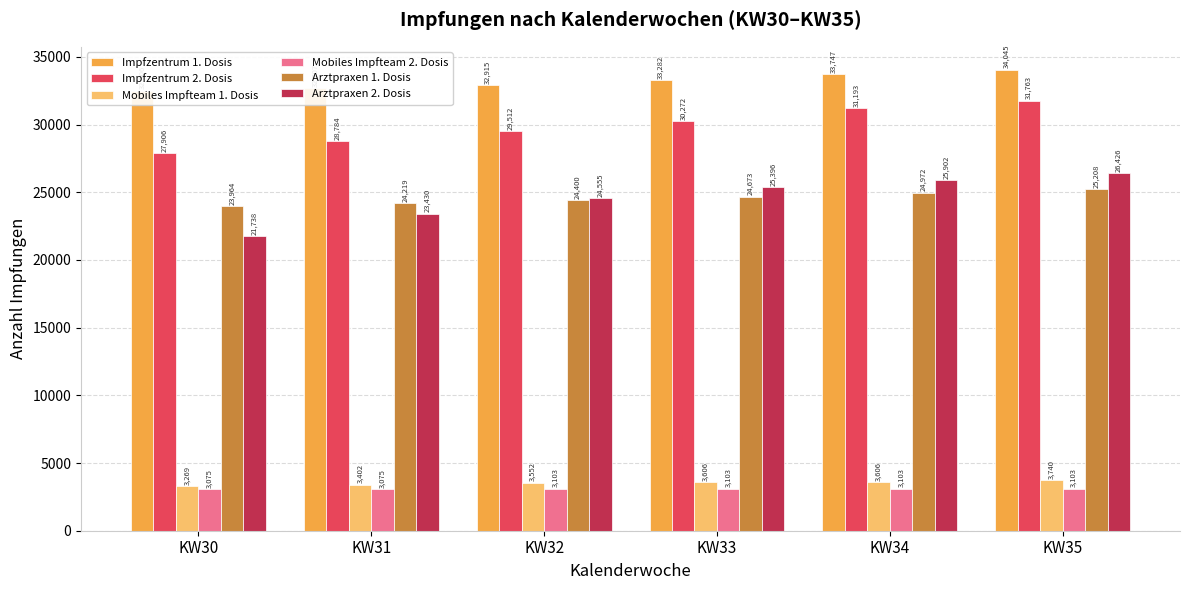

At which label does Impfzentrum 2. Dosis first exceed 30272?

KW34